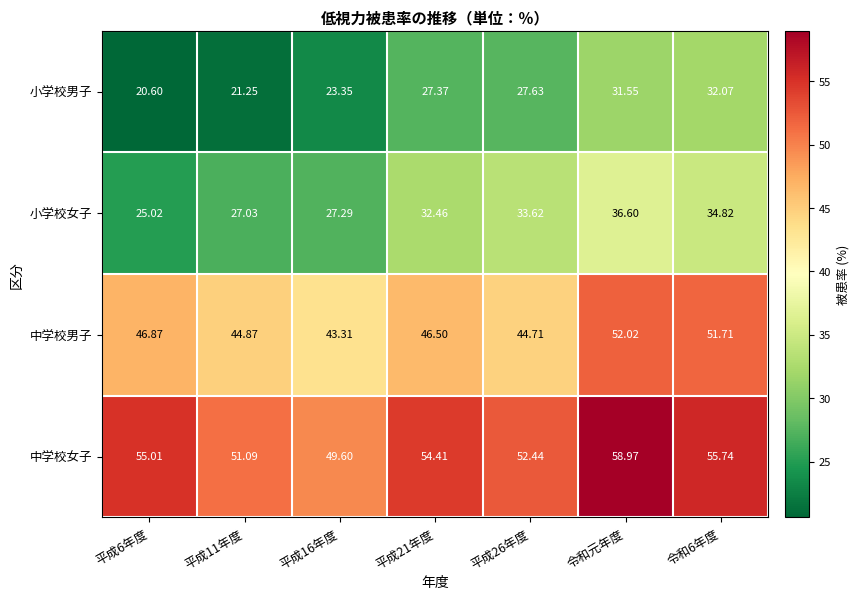

Which series has the largest total across all categories?

中学校女子